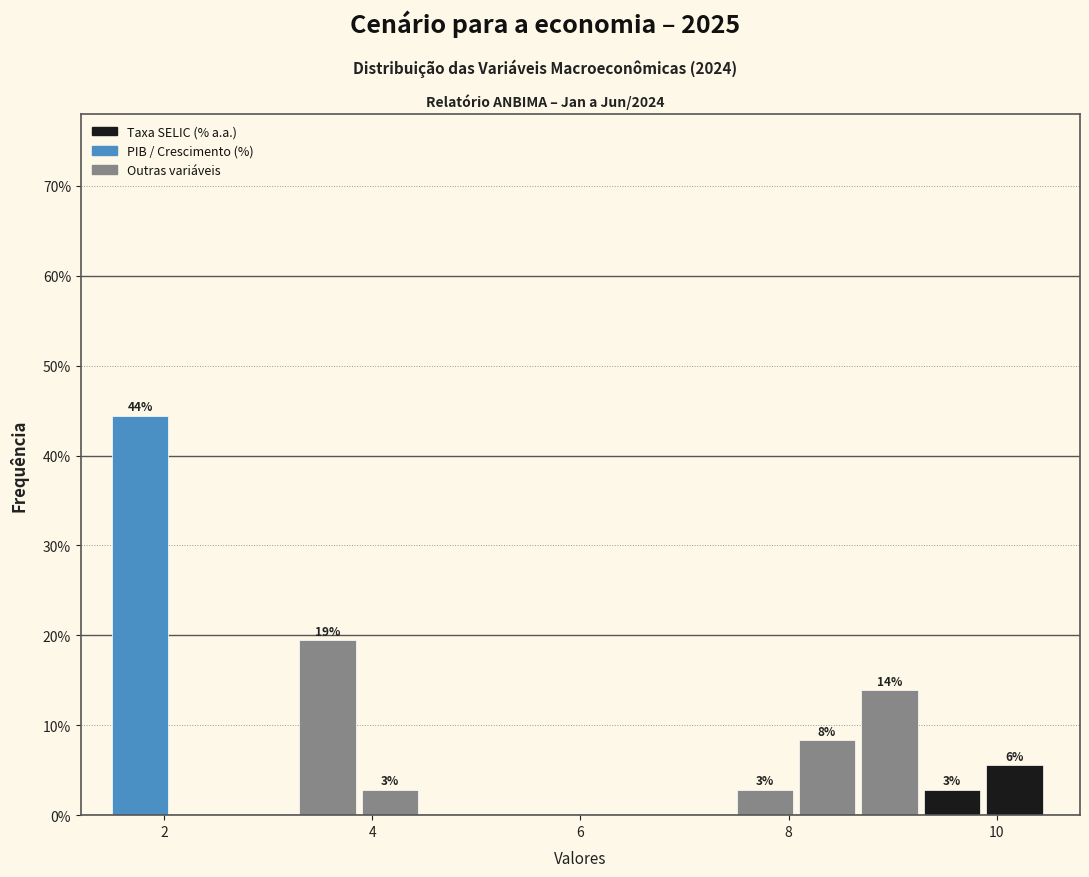

Around what value on the x-axis is the tallest bar? Give the approximate position of its centre, as read against the axis.

1.8